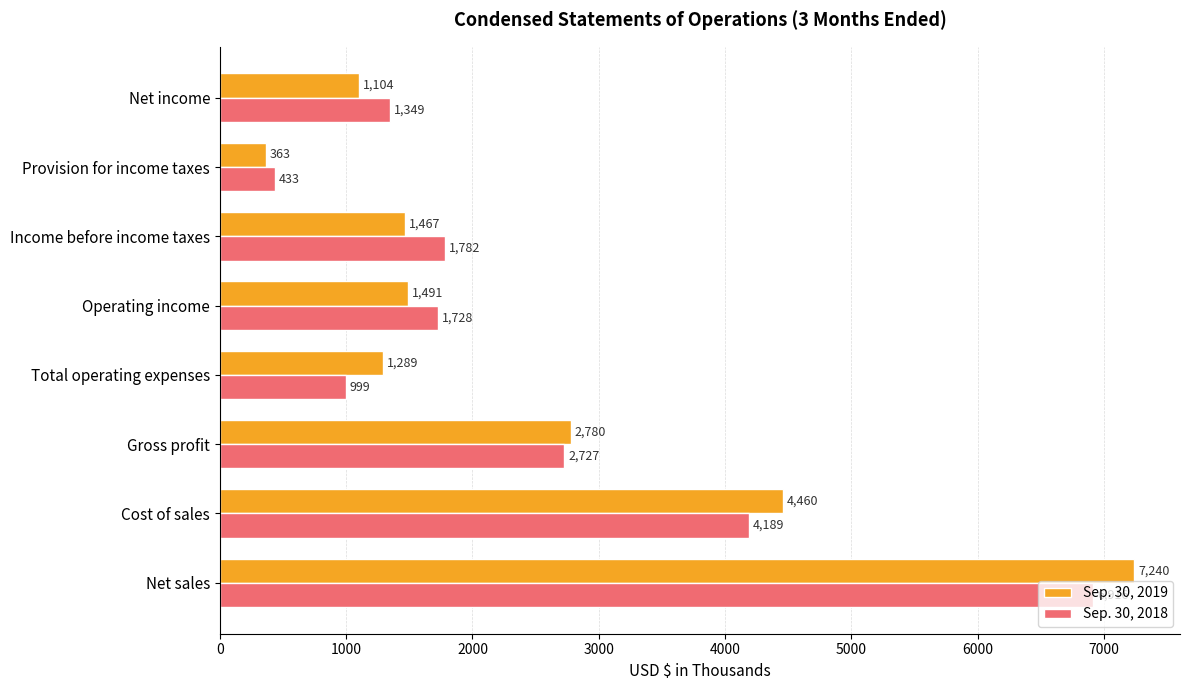

Which series has the largest total across all categories?

Sep. 30, 2019